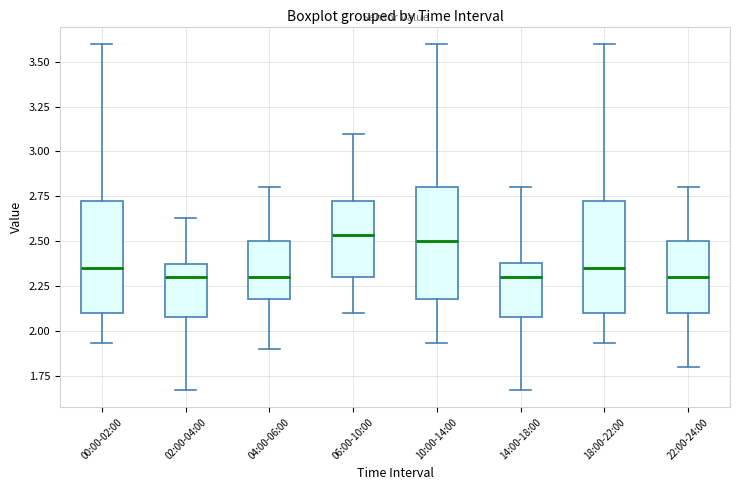

Reading left to right, transcribe this box plot: for each box, give where its median line is, the range the box spans, and where its two whiskers end, as read against the y-axis. The values are not printed on the chart, so give them approximately, as read against the axis.

00:00-02:00: median 2.35, box 2.10 to 2.75, whiskers 1.95 to 3.60
02:00-04:00: median 2.30, box 2.10 to 2.35, whiskers 1.65 to 2.65
04:00-06:00: median 2.30, box 2.20 to 2.50, whiskers 1.90 to 2.80
06:00-10:00: median 2.55, box 2.30 to 2.75, whiskers 2.10 to 3.10
10:00-14:00: median 2.50, box 2.20 to 2.80, whiskers 1.95 to 3.60
14:00-18:00: median 2.30, box 2.10 to 2.40, whiskers 1.65 to 2.80
18:00-22:00: median 2.35, box 2.10 to 2.75, whiskers 1.95 to 3.60
22:00-24:00: median 2.30, box 2.10 to 2.50, whiskers 1.80 to 2.80